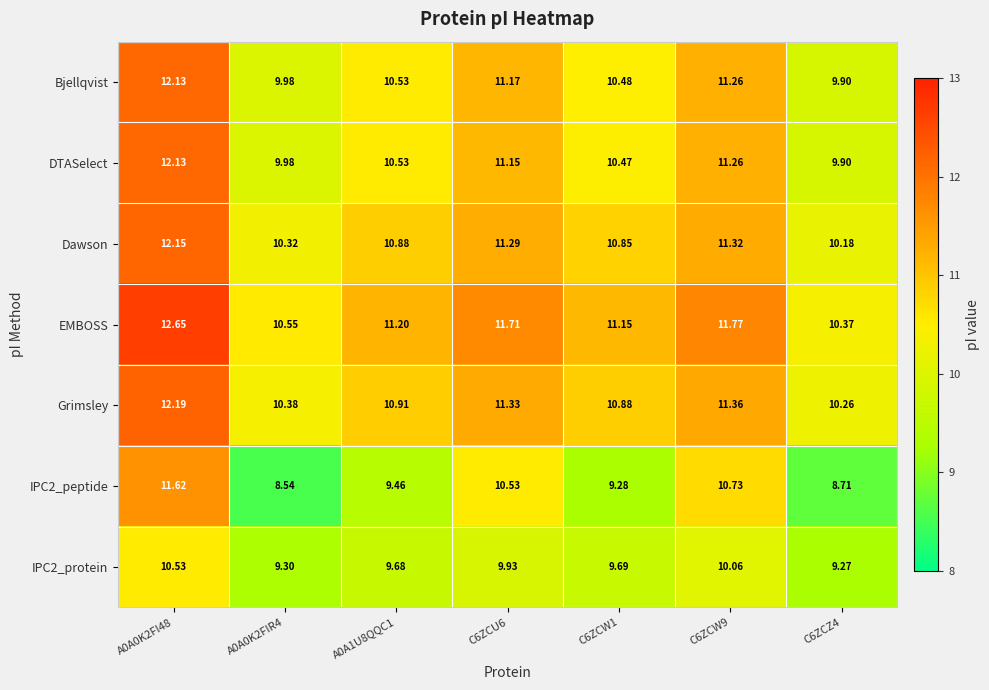

Is the value of IPC2_peptide at C6ZCW9 greater than the value of Dawson at C6ZCW1?

No